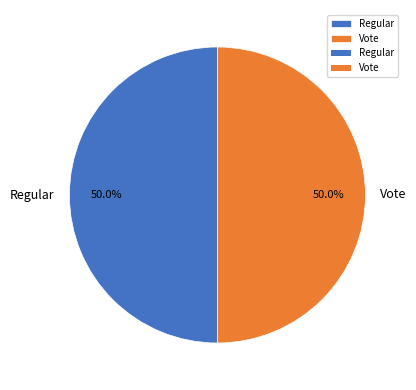

Approximately how many times larger is the value at Vote compared to Regular?

1.0